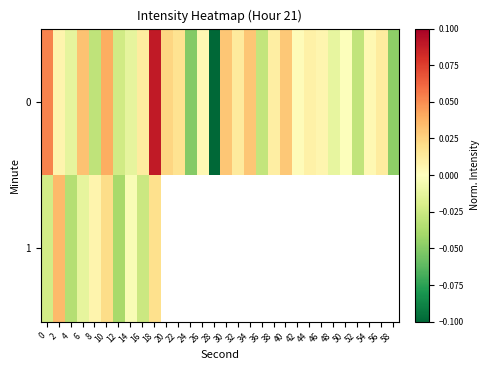

Where is 0 nearest to the value 0?

50